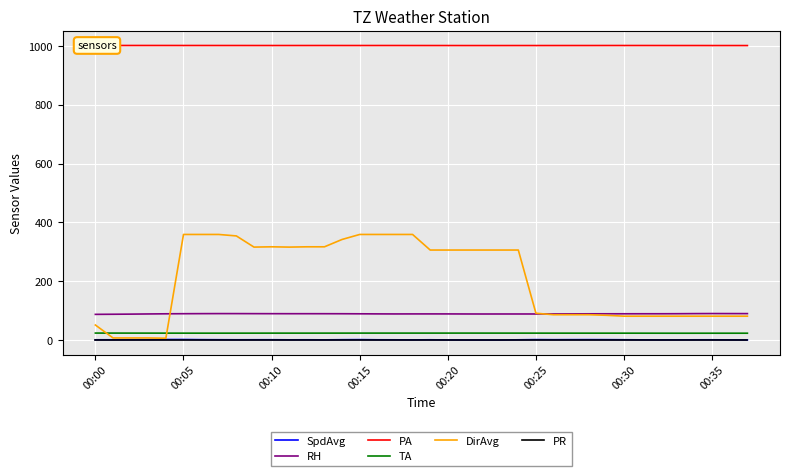

What is the greatest value displayed?

1001.8